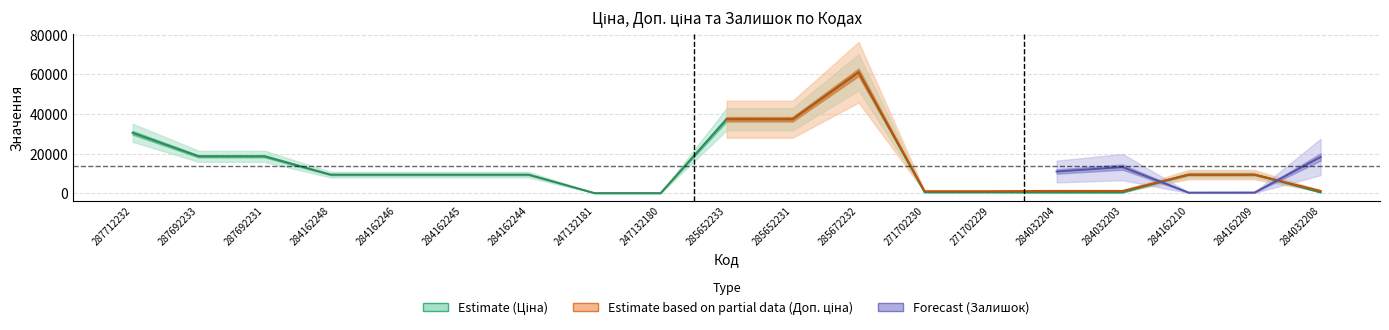

What are all the series names shown in the legend?

Ціна, Доп. ціна, Залишок